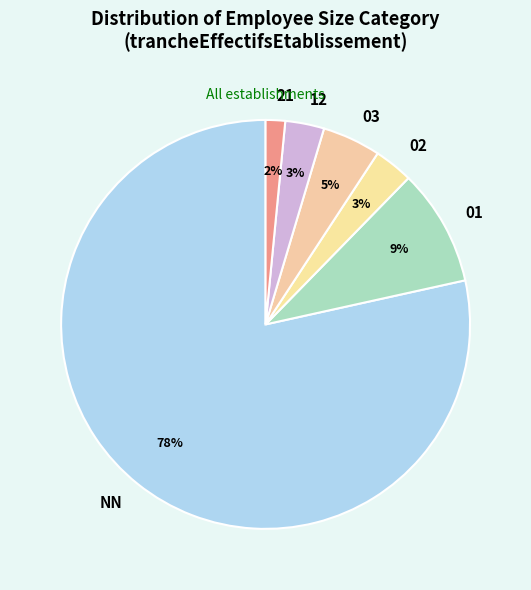

To the nearest percent, what is the difference between the 21 and 03 slice percentages?

3%